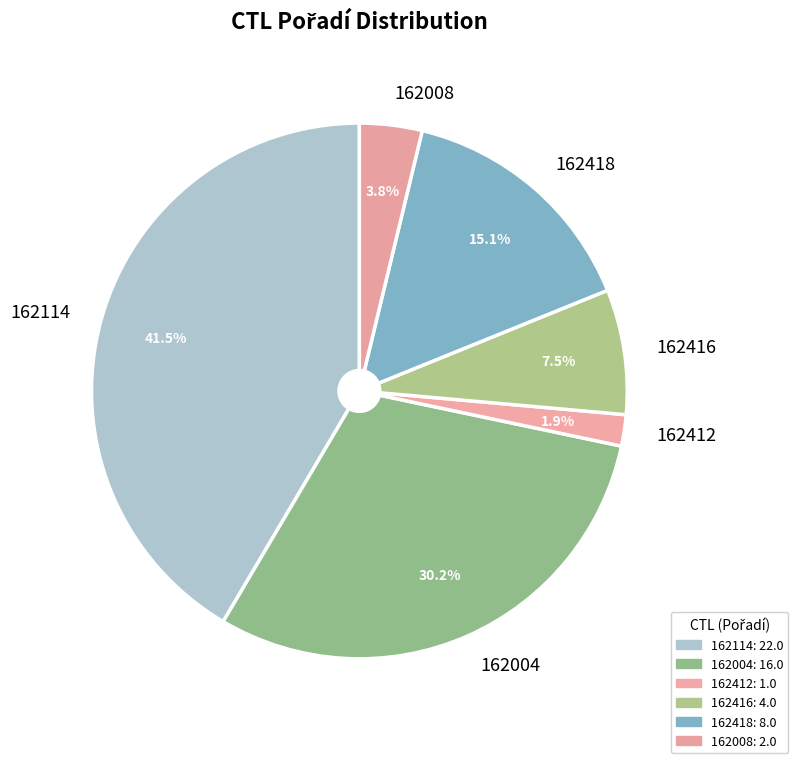

How much of the chart is everything except 162004?

69.8%